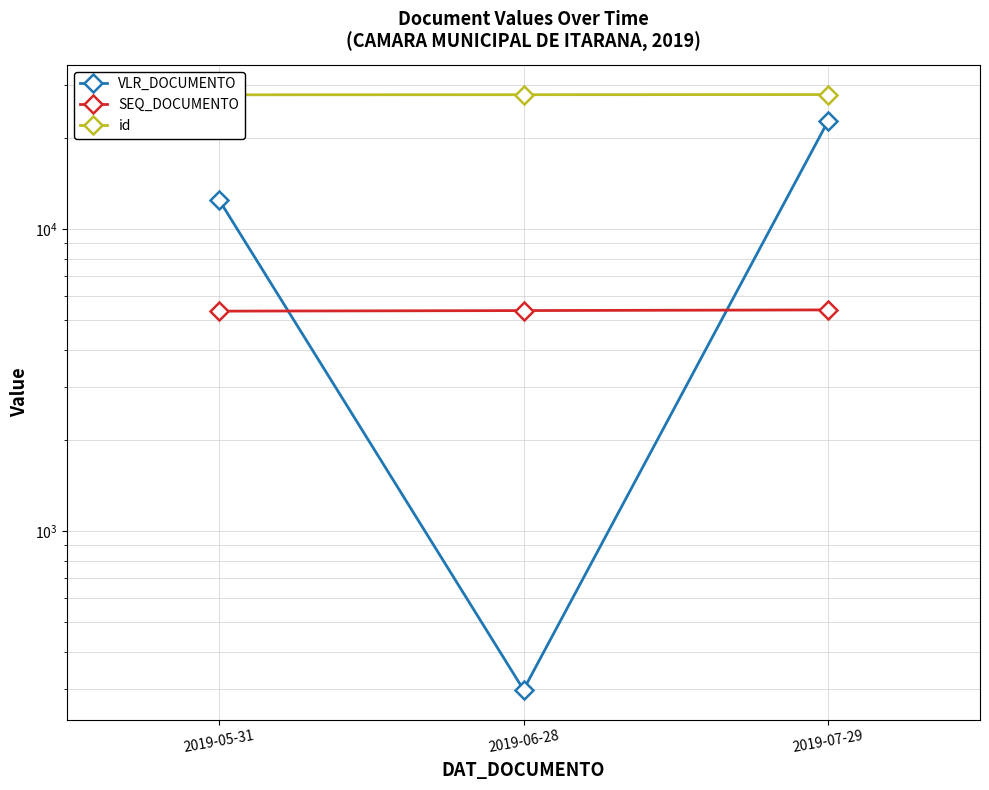

Rank the series by their average value, from lowest to highest.

SEQ_DOCUMENTO, VLR_DOCUMENTO, id